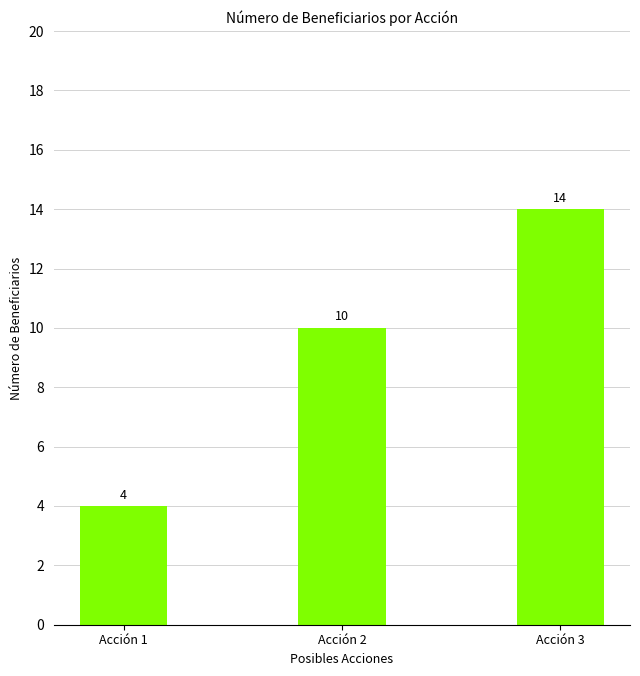

Reading left to right, transcribe all the data shown in this chart.

4	10	14